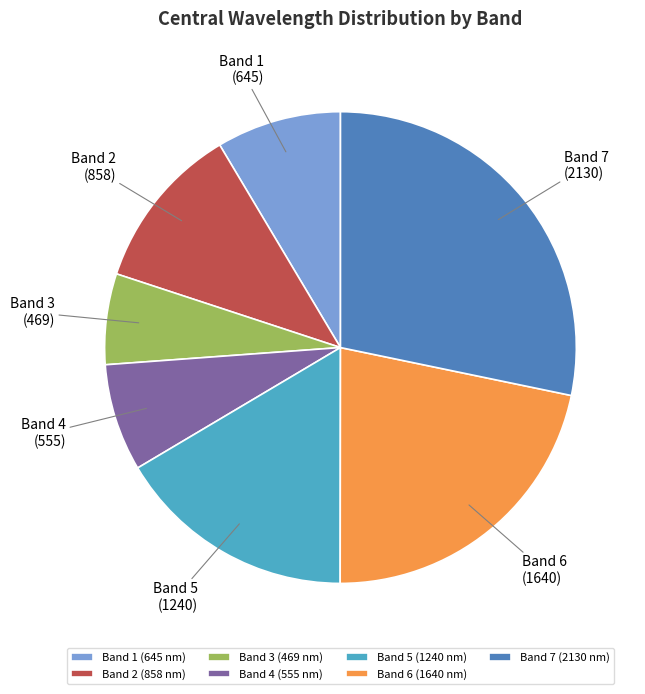

Rank the categories by value from highest to lowest.

Band 7, Band 6, Band 5, Band 2, Band 1, Band 4, Band 3